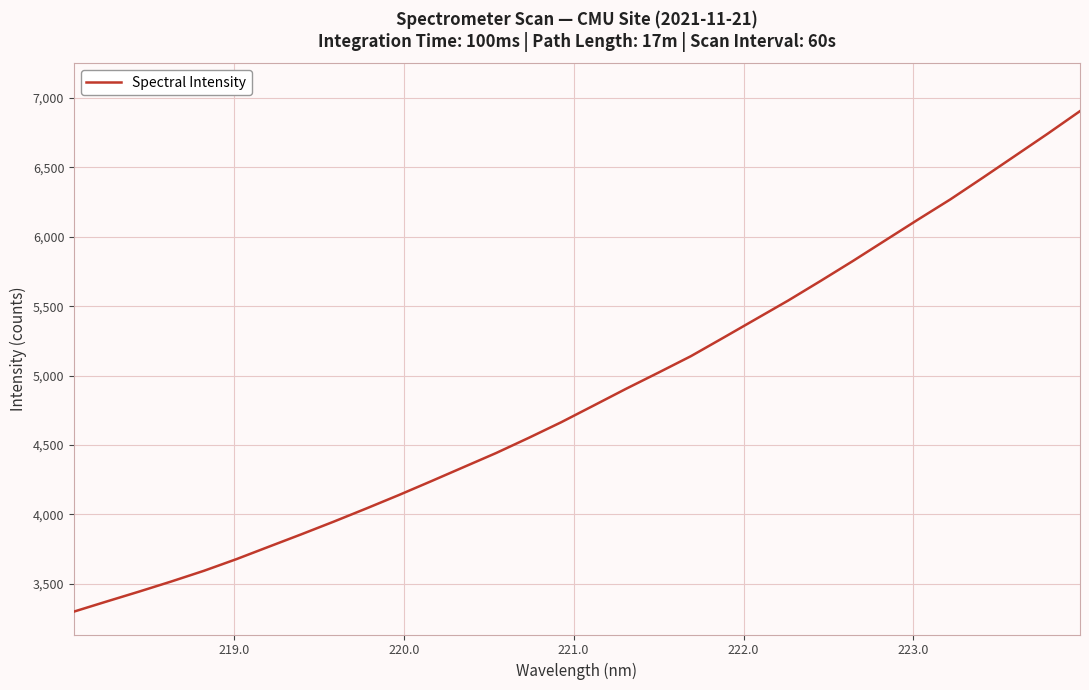

What is the maximum value shown in the chart?

6904.6